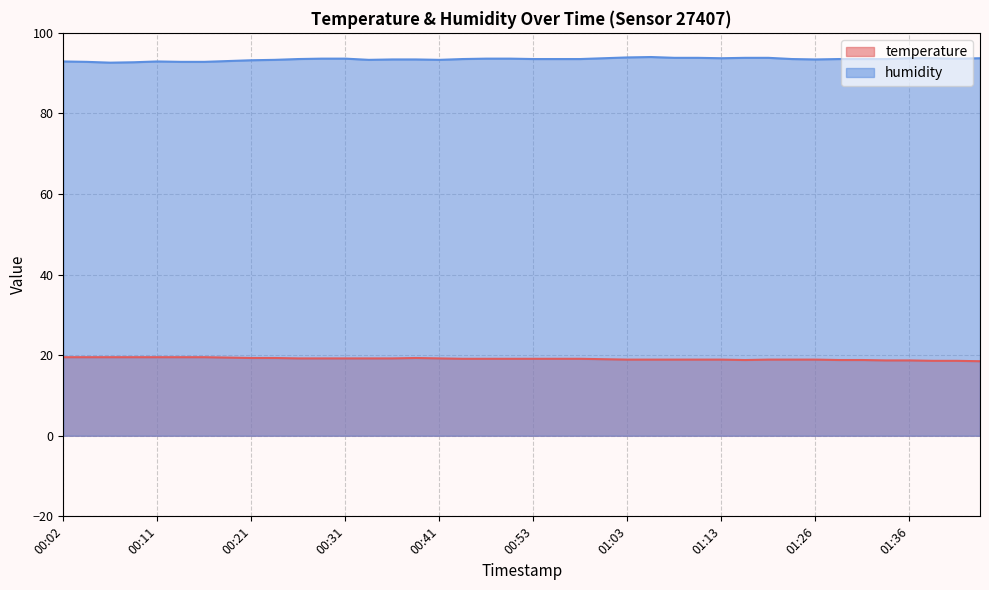

Is it true that temperature equals 33.0 at 01:26?

False